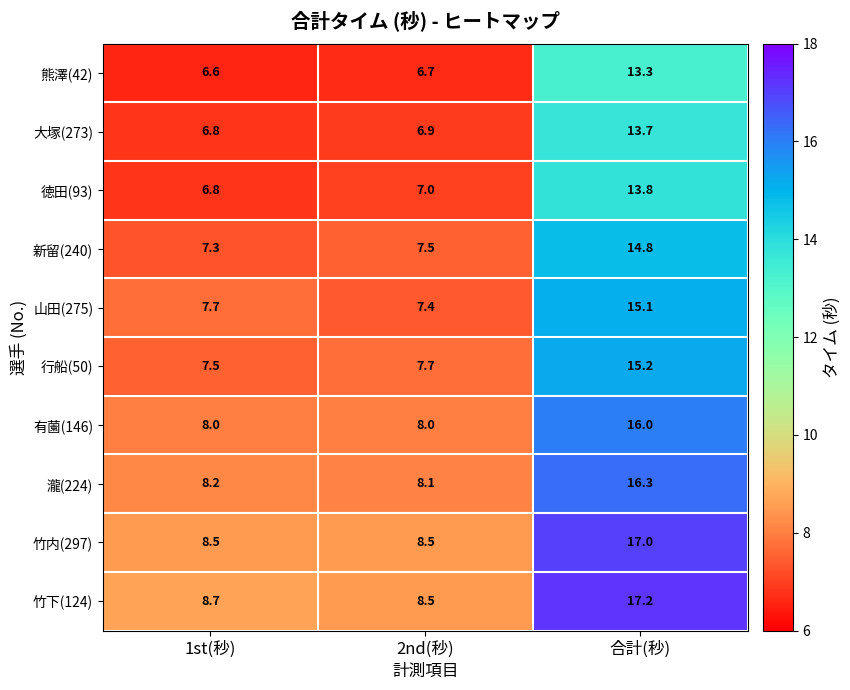

What is the sum of all 行船(50) values?

30.4